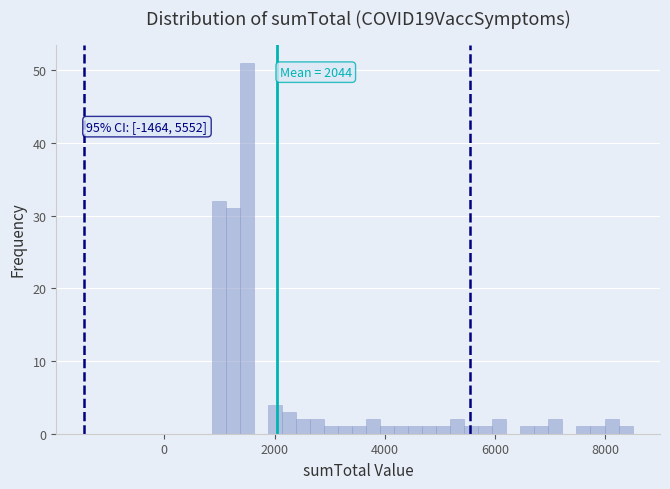

Around what value on the x-axis is the tallest bar? Give the approximate position of its centre, as read against the axis.

1400